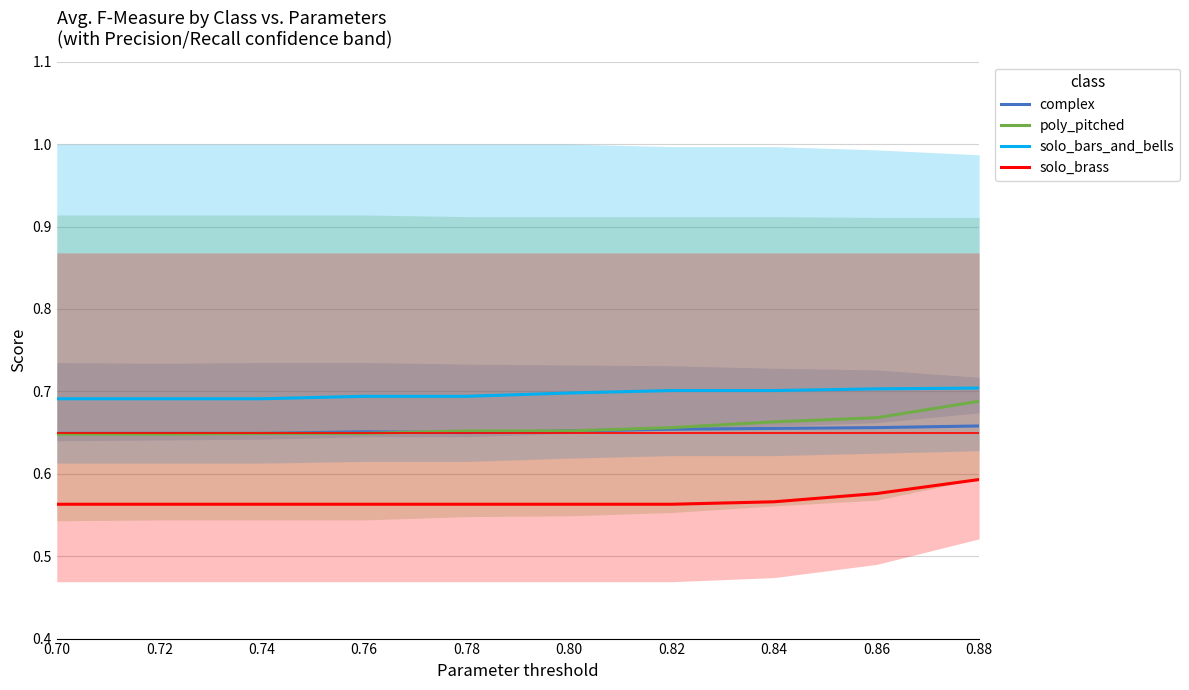

What is the spread (max minus min) of values at 0.76?

0.1